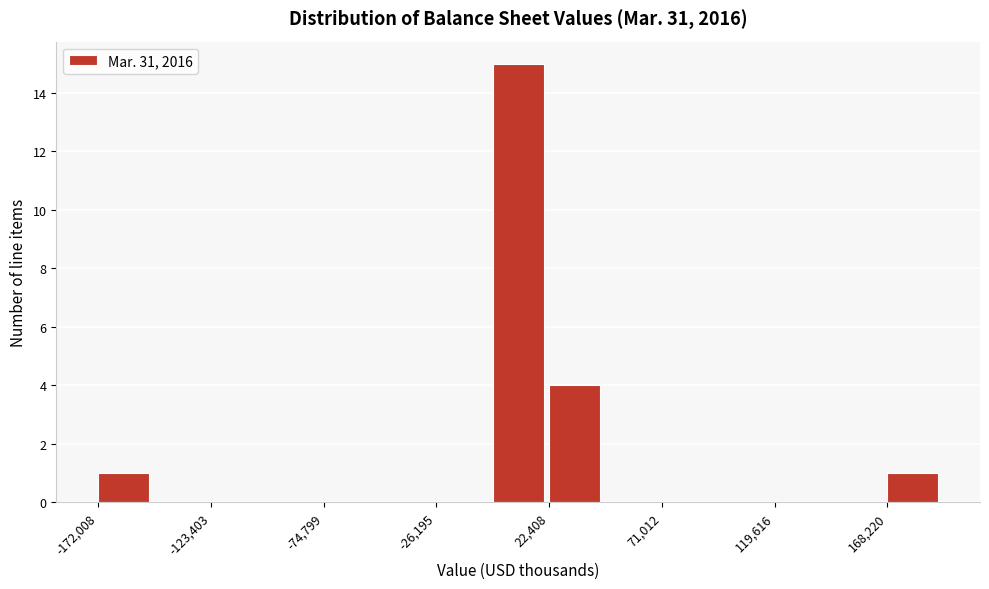

Reading left to right, transcribe this chart: for each bar, give the range it covers on the x-axis and its height. Neither the bar edges nor the heights are printed on the chart, so give them approximately, as read against the axes.

-170000 to -150000: 1
-150000 to -125000: 0
-125000 to -100000: 0
-100000 to -75000: 0
-75000 to -50000: 0
-50000 to -25000: 0
-25000 to 0: 0
0 to 20000: 15
20000 to 45000: 4
45000 to 70000: 0
70000 to 95000: 0
95000 to 120000: 0
120000 to 145000: 0
145000 to 170000: 0
170000 to 195000: 1